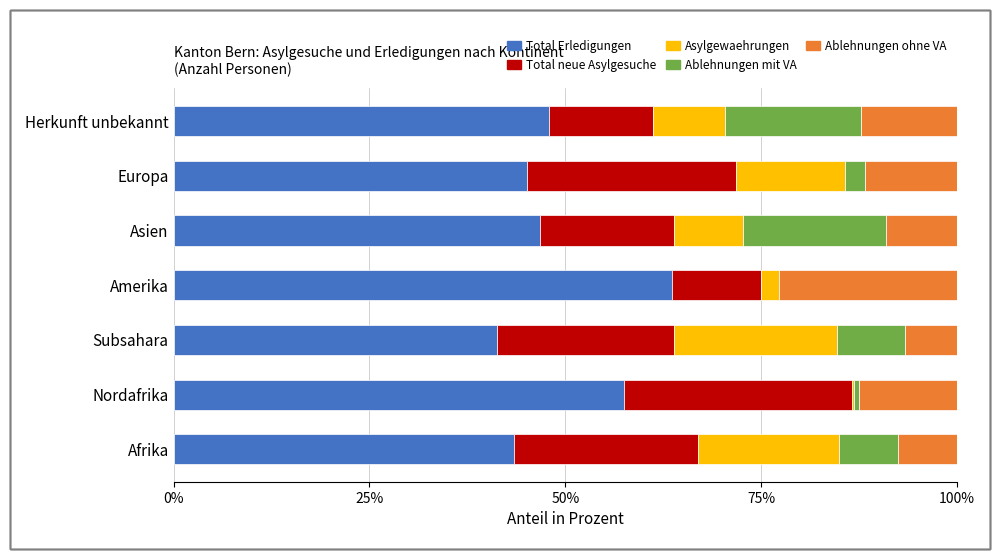

Read the Total Erledigungen value at Subsahara.

41.2